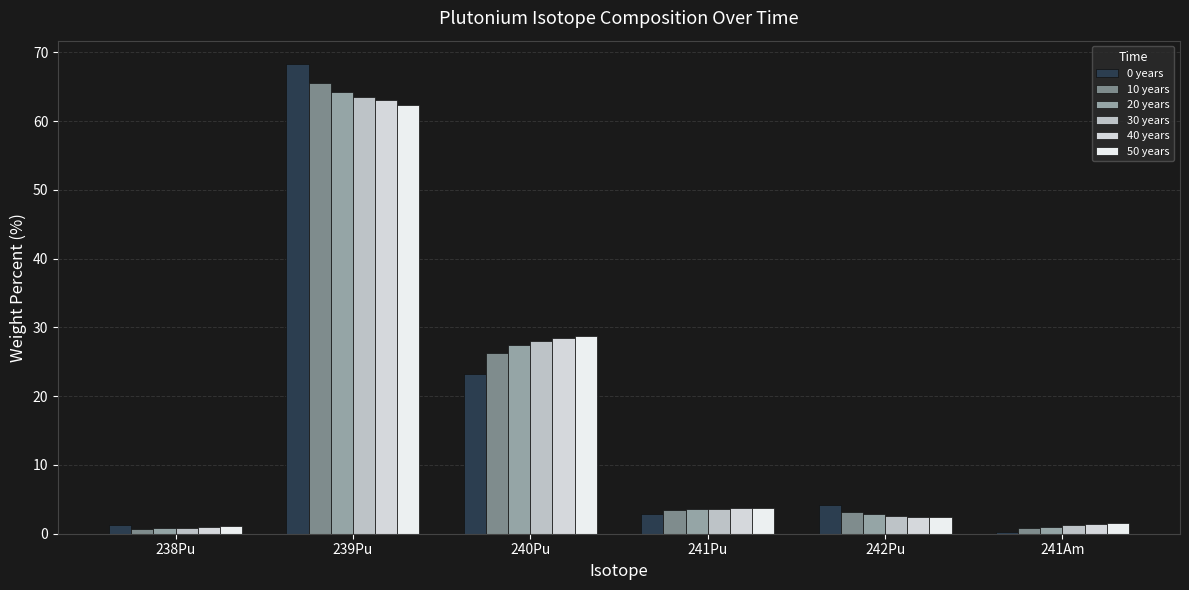

How many series are shown in this chart?

6